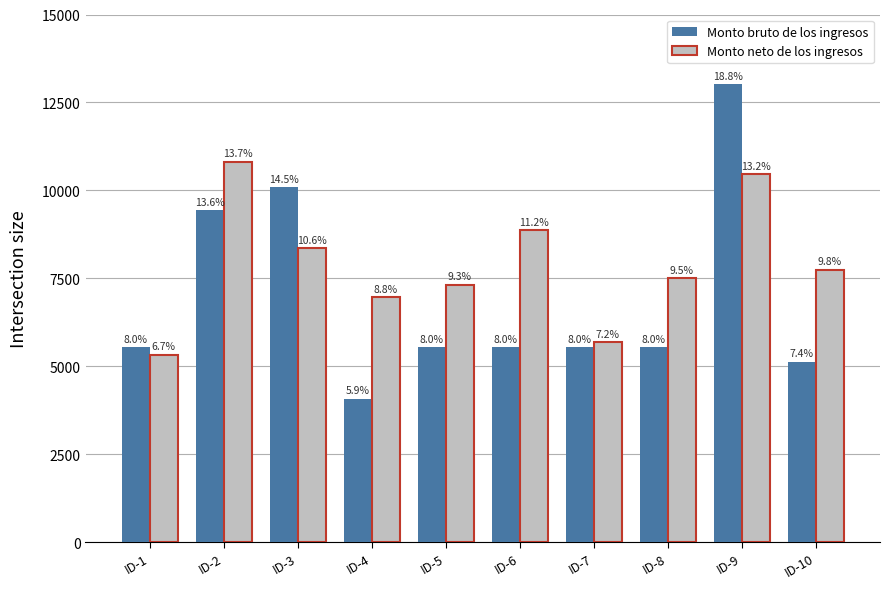

What are all the series names shown in the legend?

Monto bruto de los ingresos, Monto neto de los ingresos